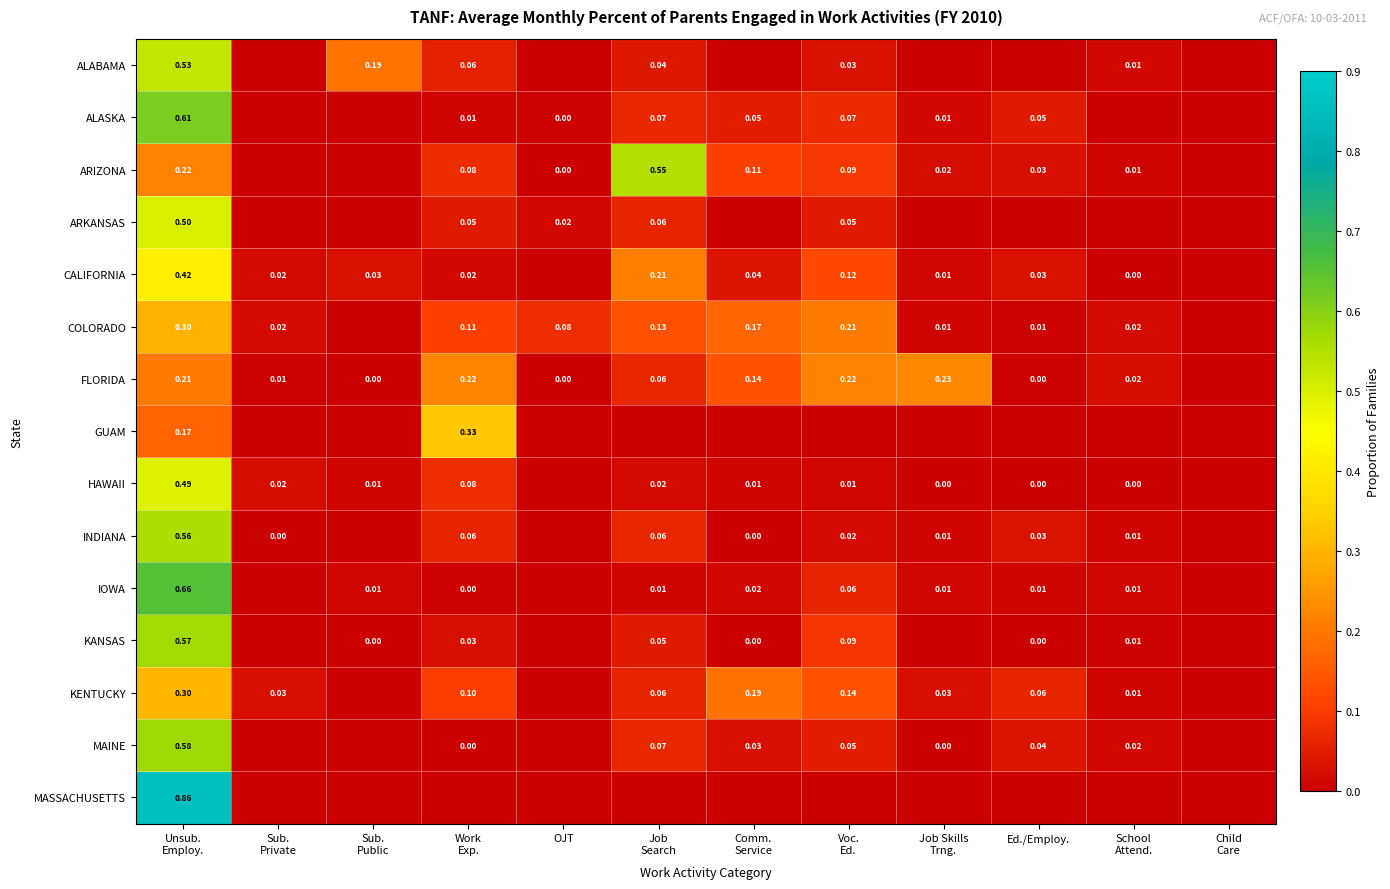

Which label corresponds to the smallest value in the chart?

Sub.
Private